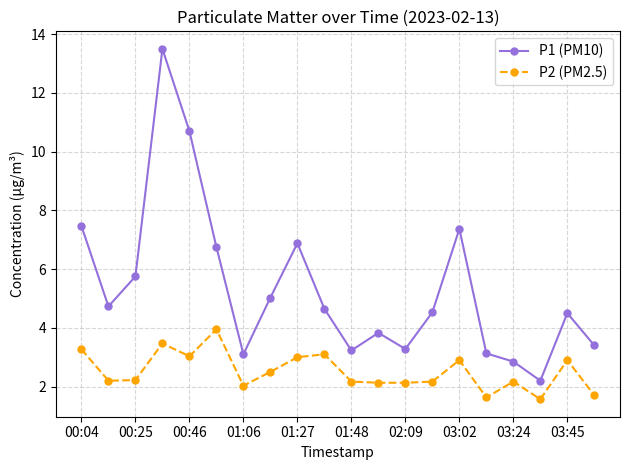

How many values in the P1 (PM10) series exceed 4?

12